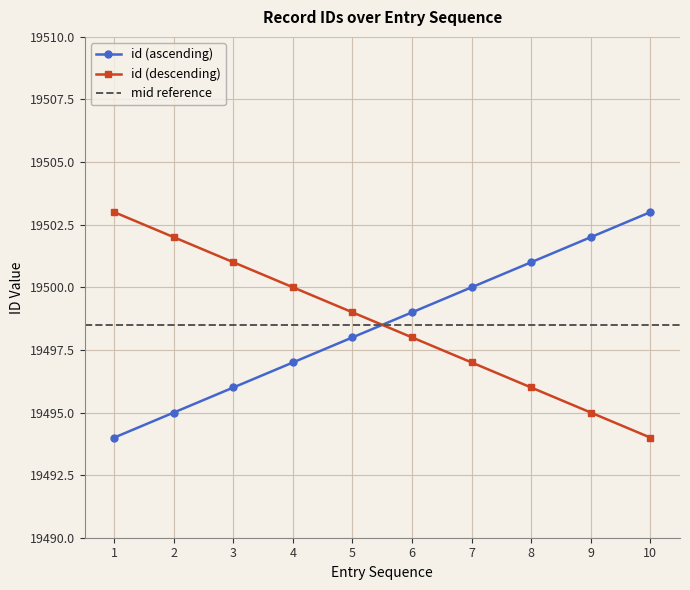

What is the difference between the second highest and second lowest values?

7